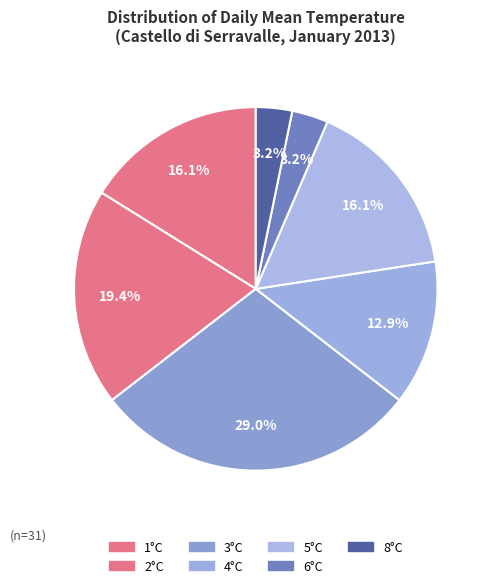

Count the number of slices in the pie.

7